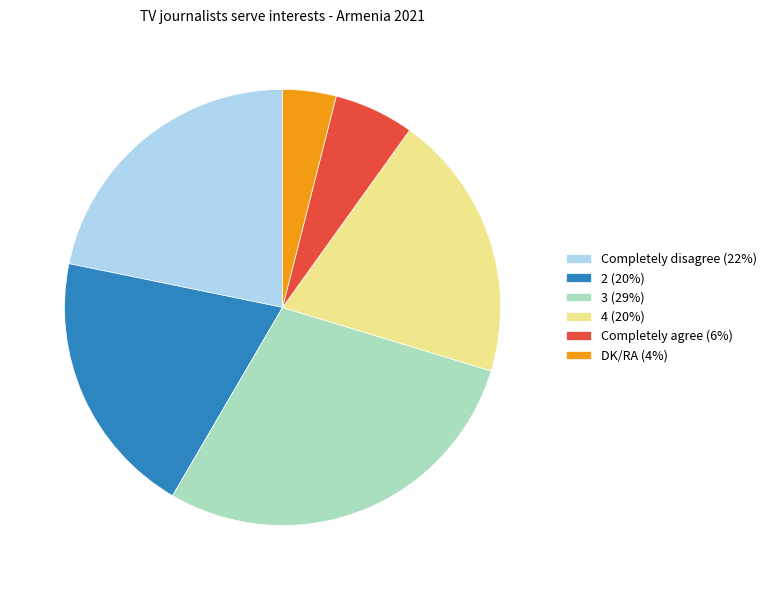

Which category has the smallest portion of the pie?

DK/RA (4%)